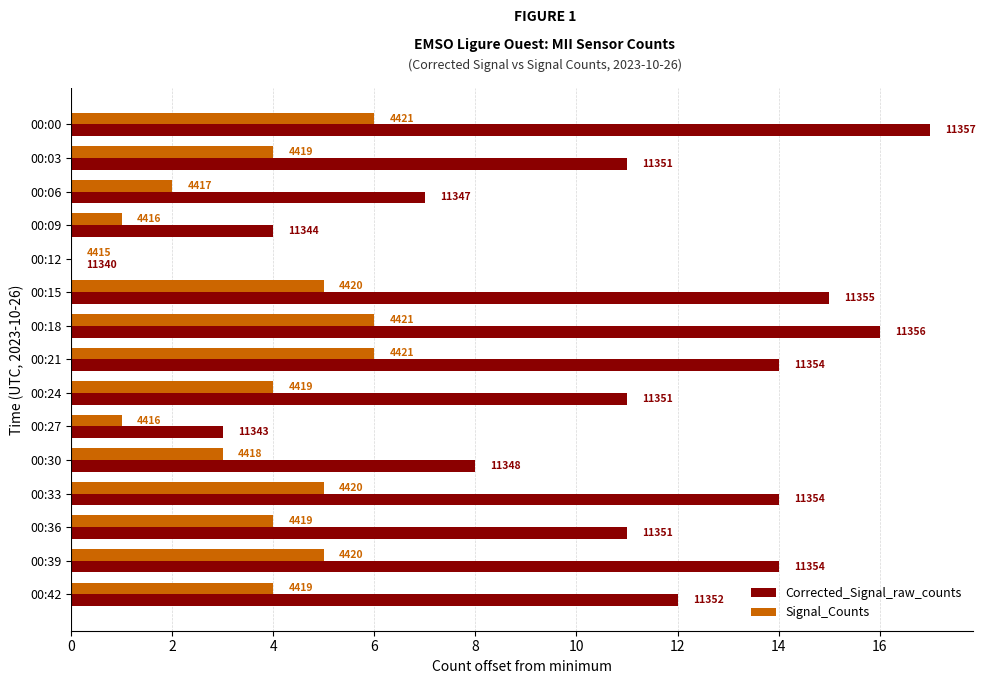

What is the value of the Signal_Counts bar at the 15th from the left?

6